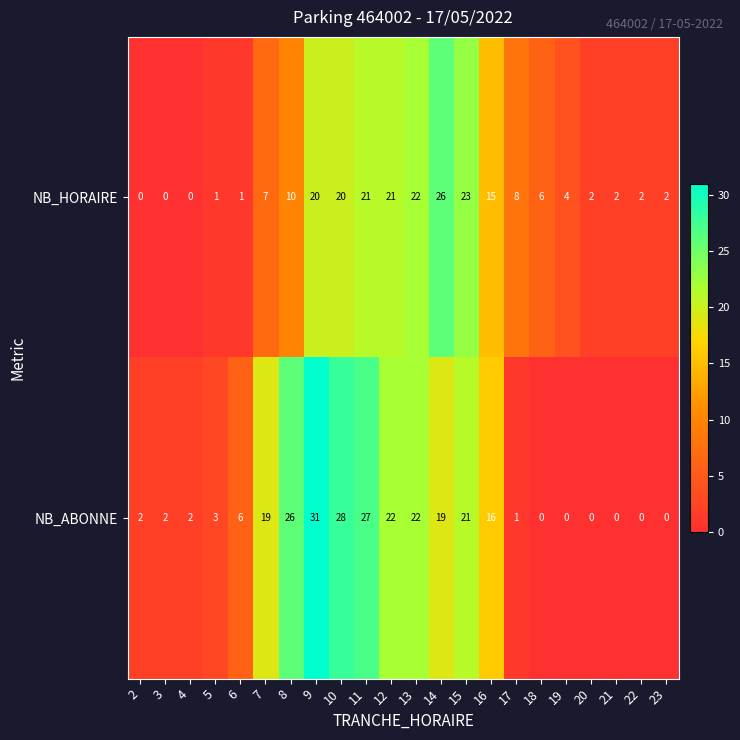

What is the difference between the highest and lowest values at 21?

2